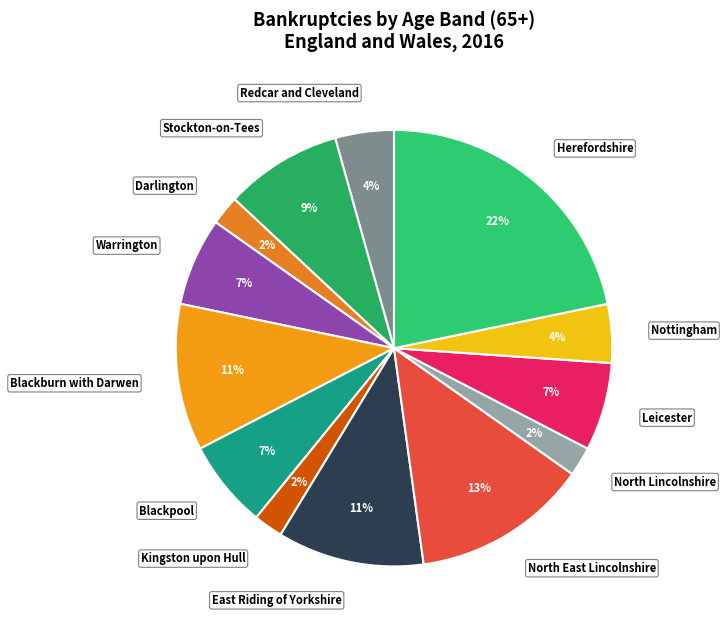

Is there a majority slice in this chart?

No